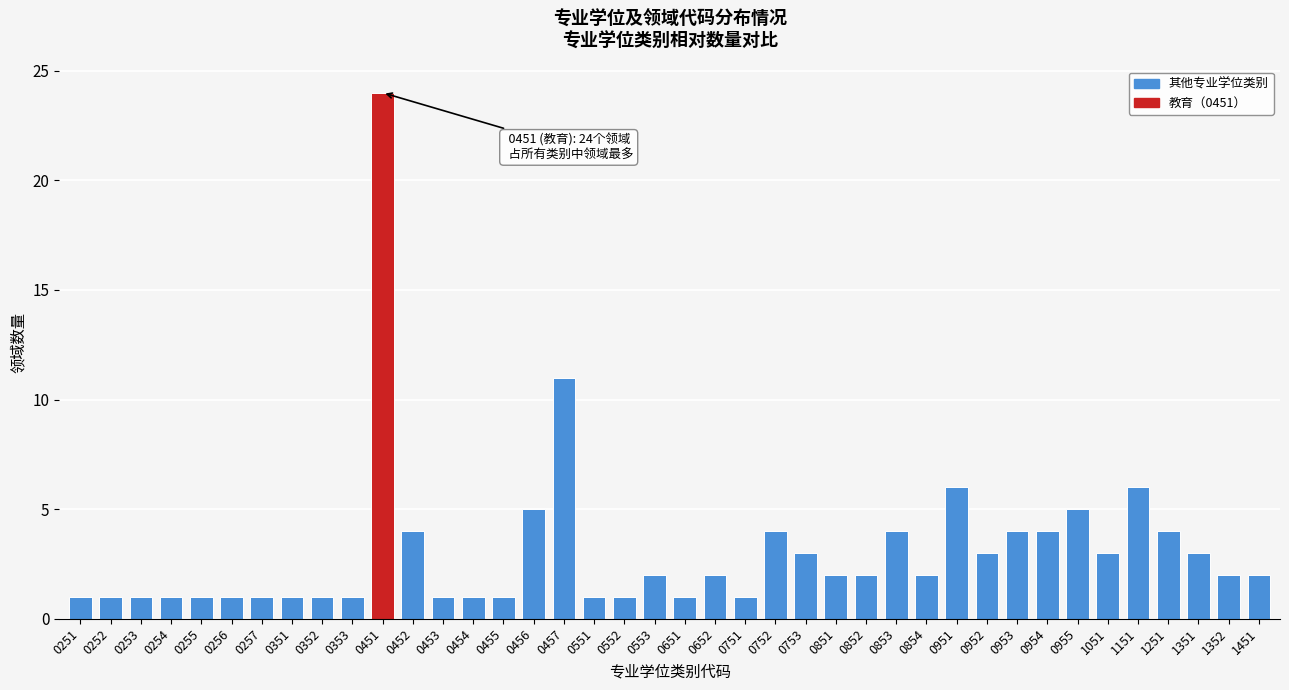

The value at 0951 is 6. True or false?

True